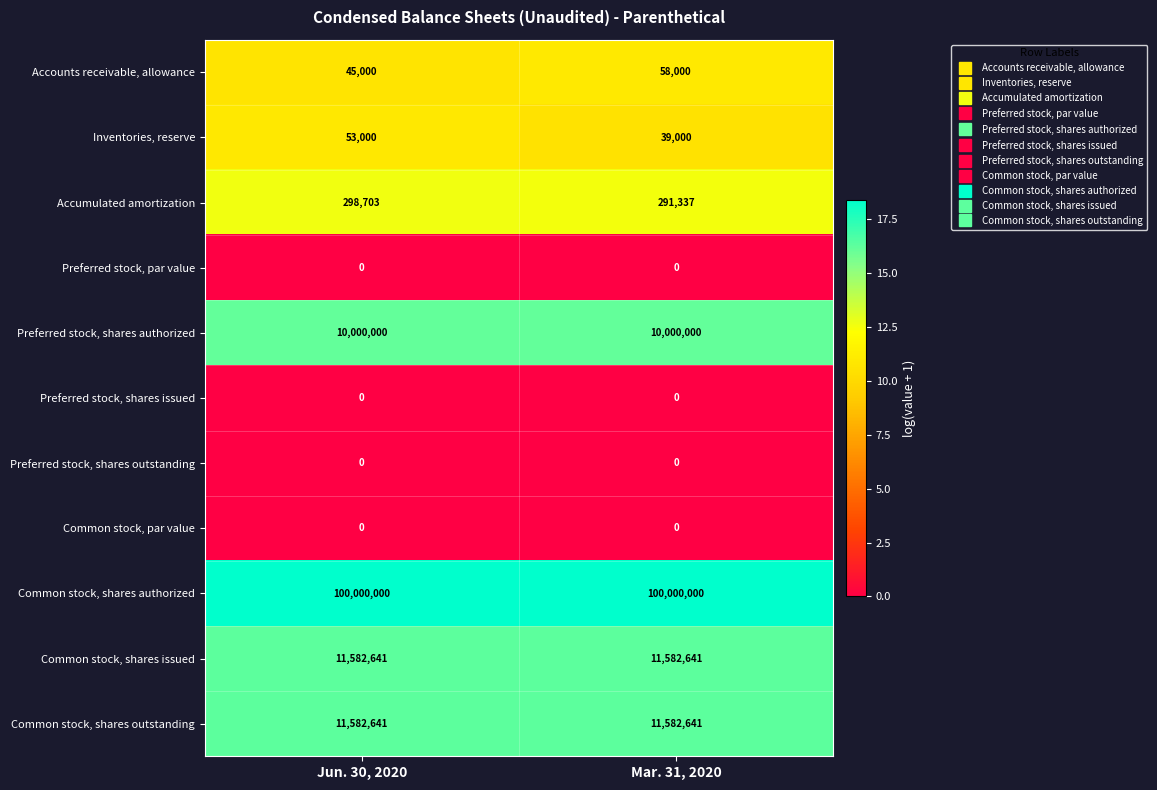

Is it true that Preferred stock, par value equals 0 at Jun. 30, 2020?

True